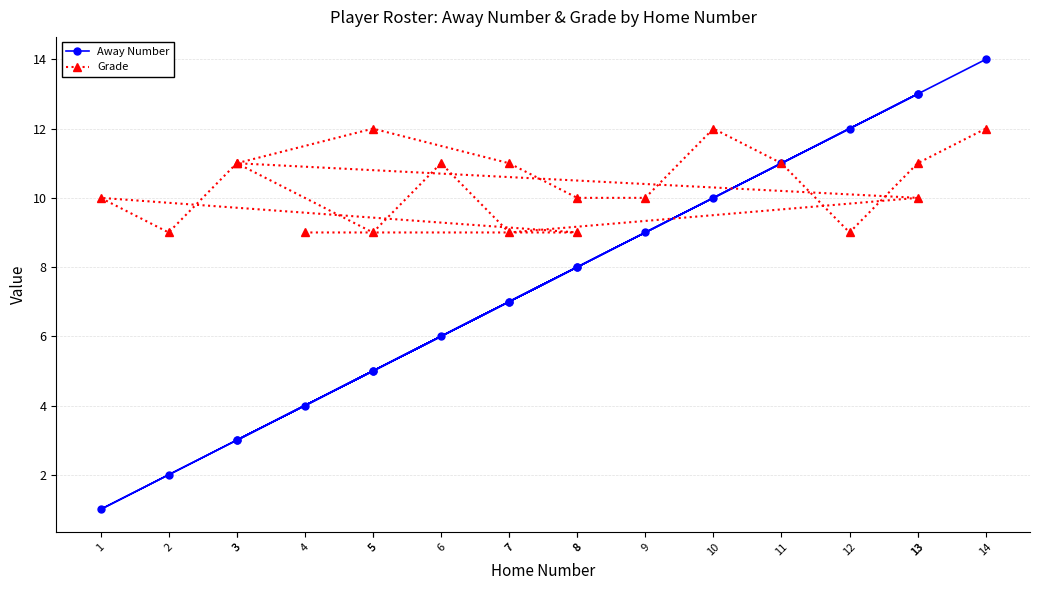

What is the sum of the Grade values at 5 and 3?

20